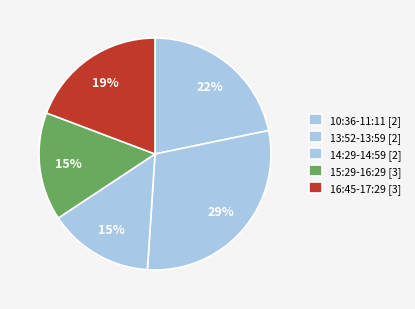

How many slices are in this pie chart?

5